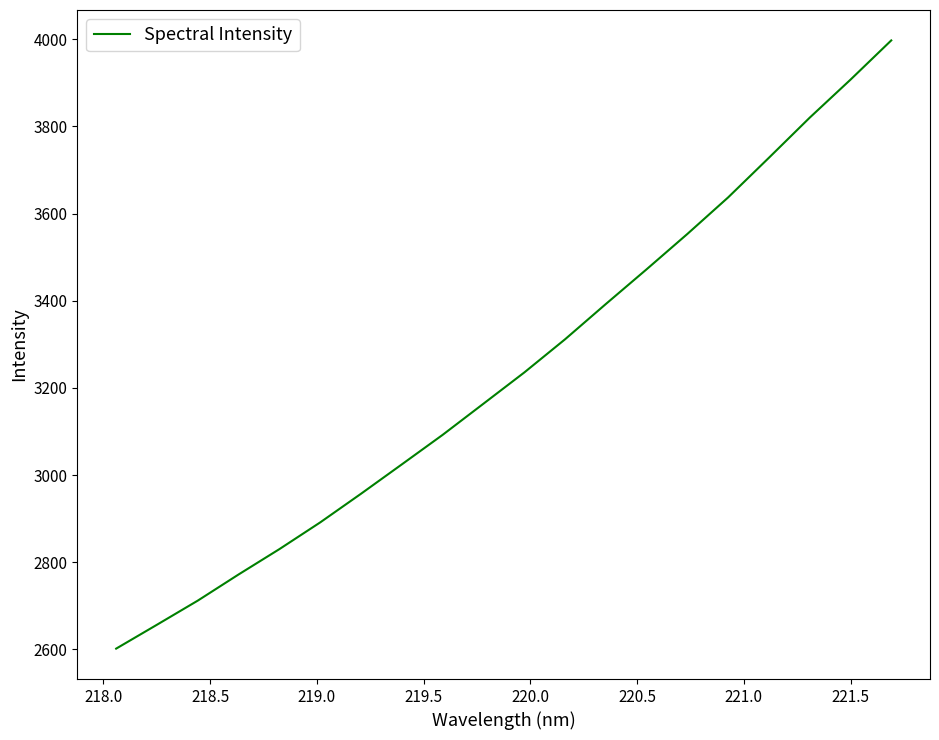

What is the minimum value shown in the chart?

2601.8